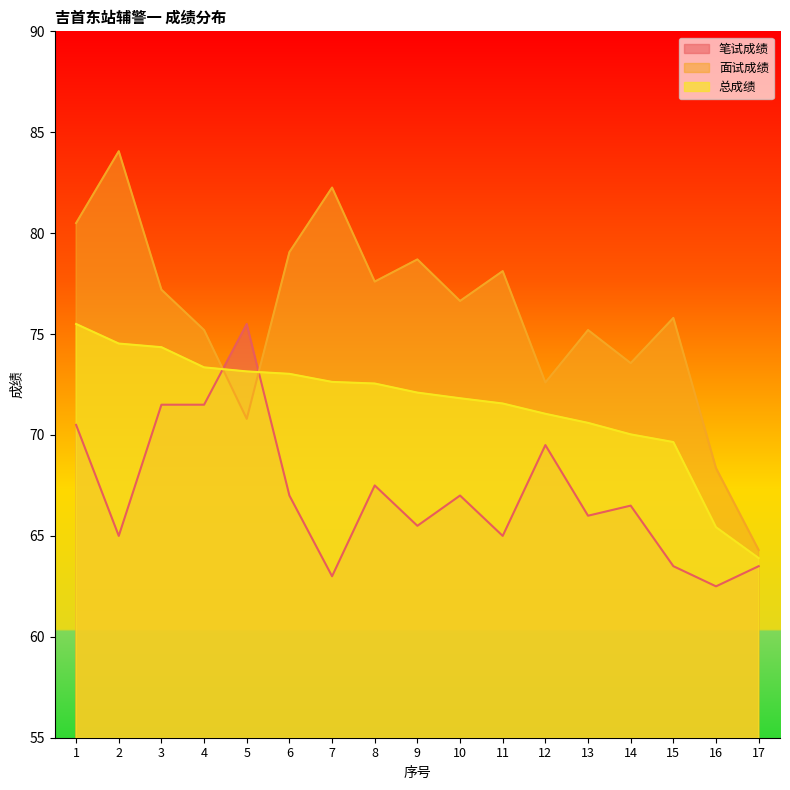

True or false: 总成绩 and 笔试成绩 cross at least once.

True